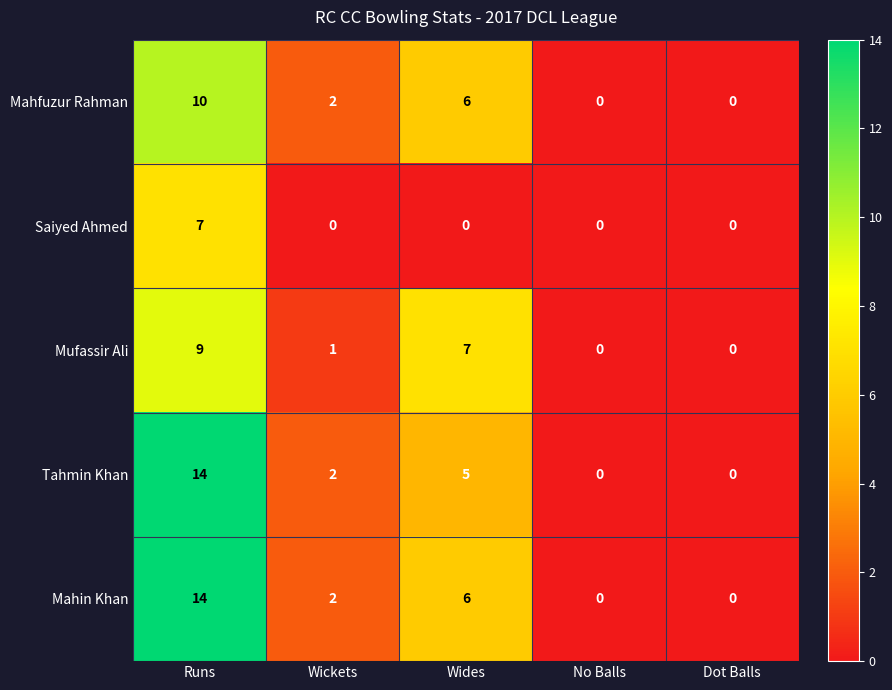

What is the difference between the second highest and second lowest values in the Mufassir Ali series?

7